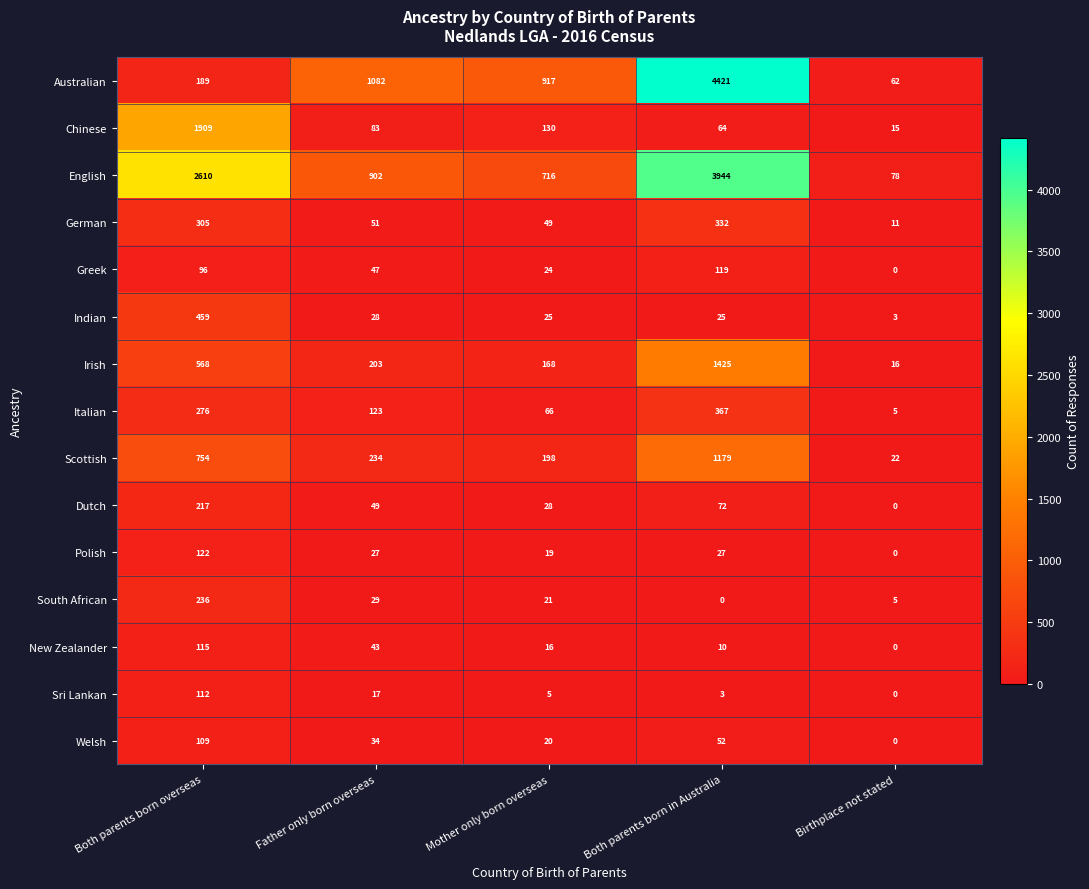

How many Greek values are between 24 and 96?

3